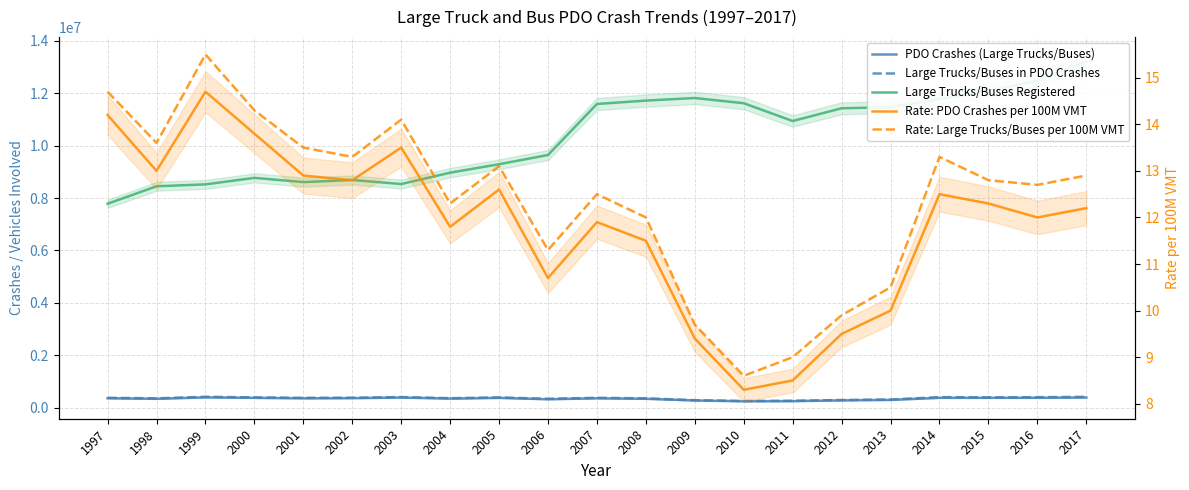

True or false: Large Trucks/Buses in PDO Crashes and Rate: PDO Crashes per 100M VMT intersect in this chart.

False